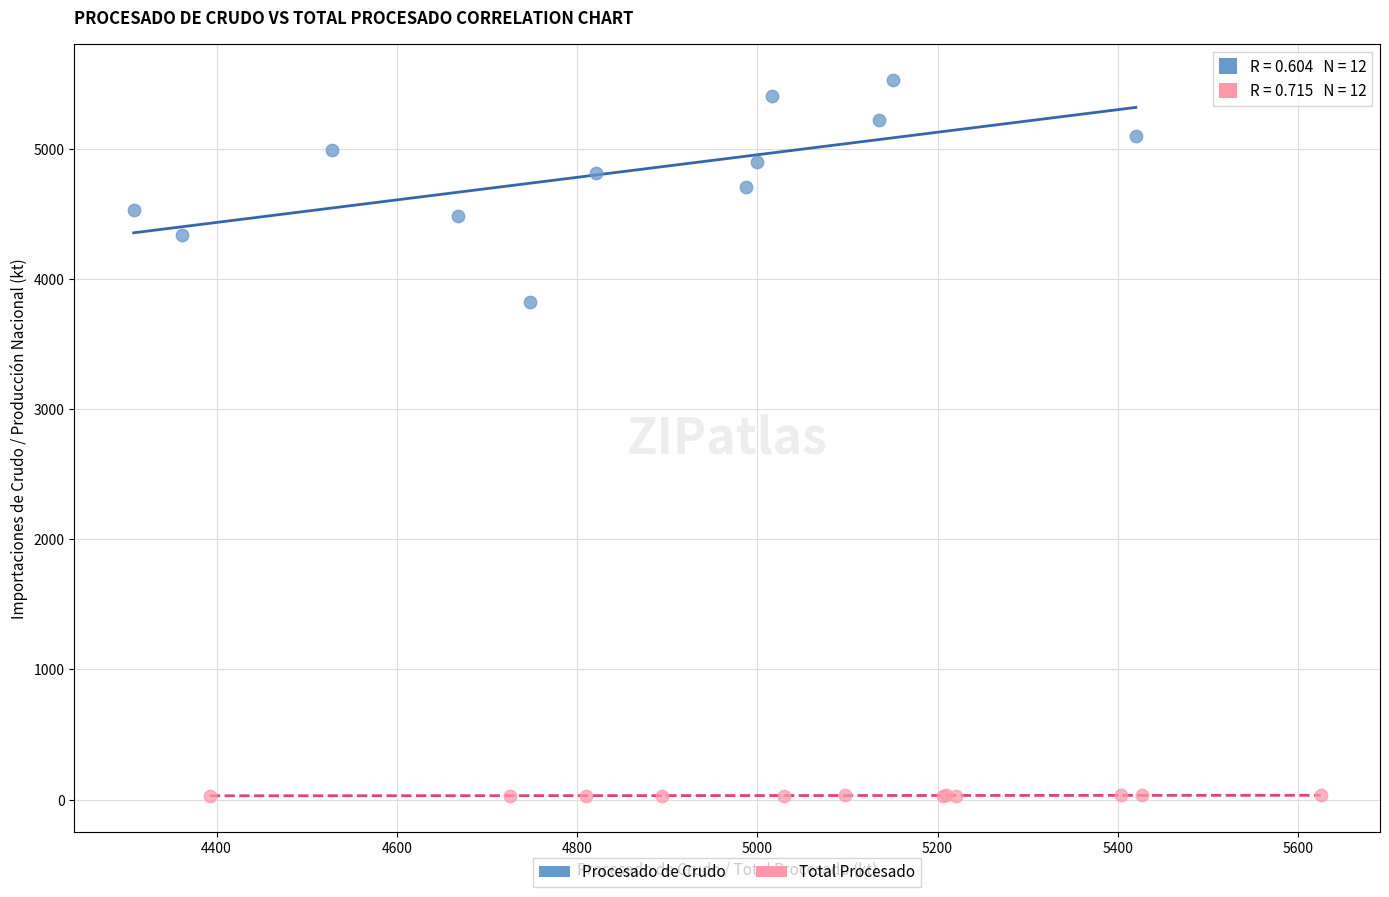

Which series reaches the minimum Y coordinate?

Total Procesado